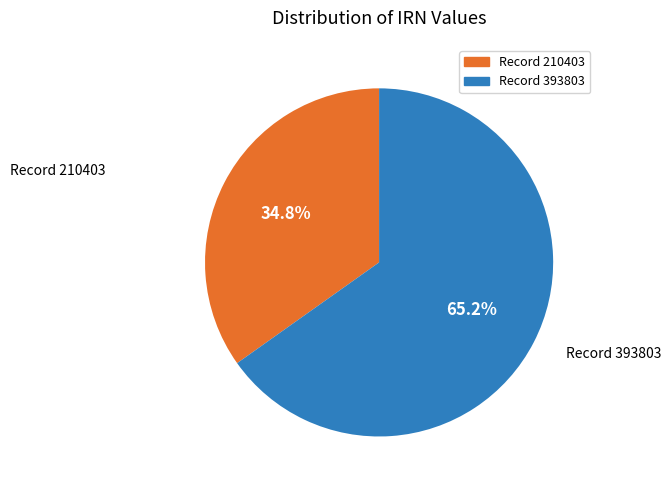

Which slice is the smallest?

Record 210403